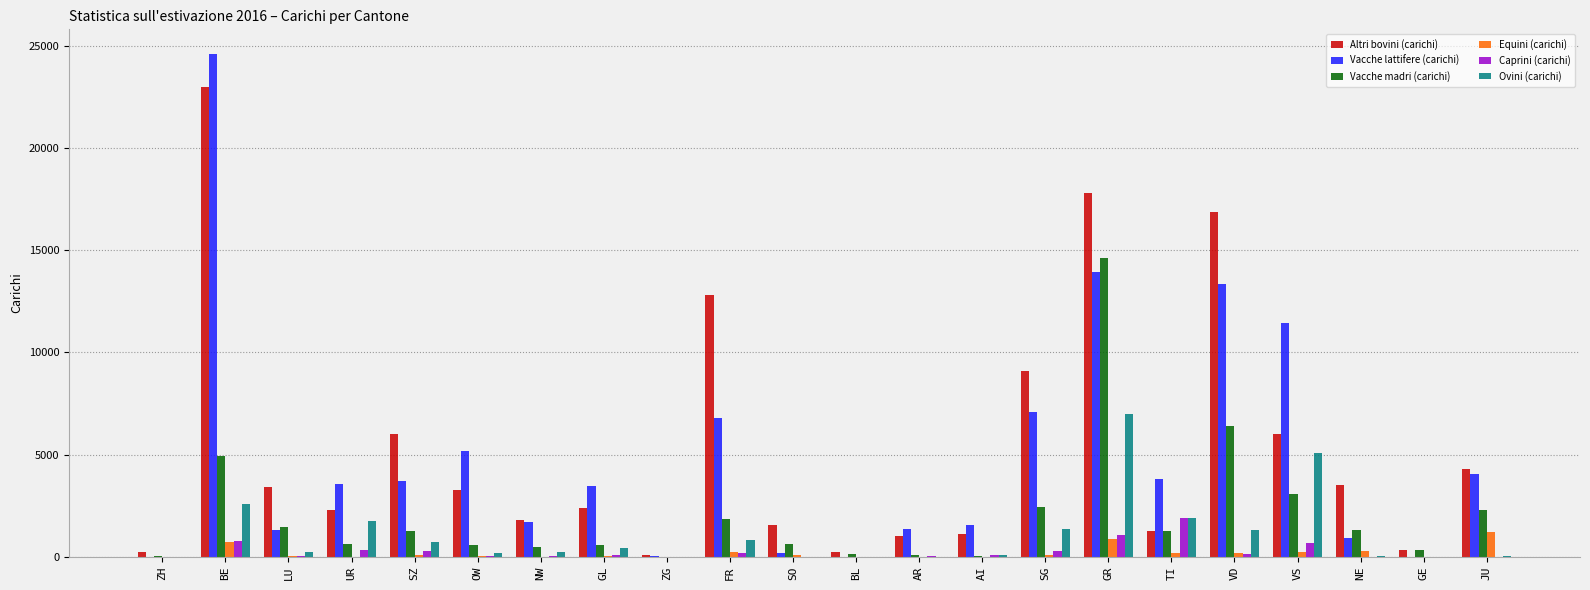

What value does the Equini (carichi) series have at NE?

276.5